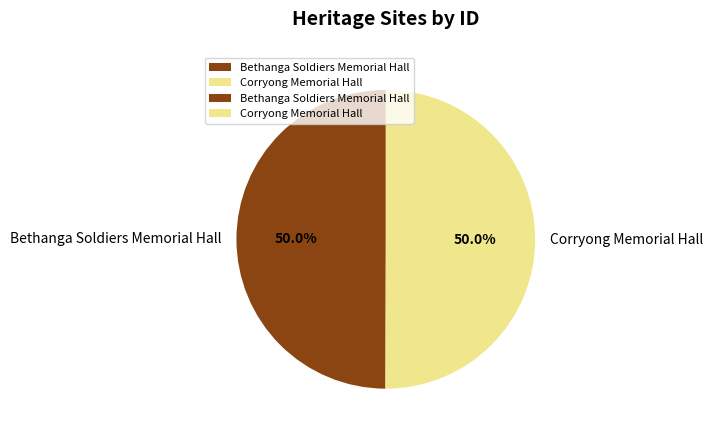

Is it true that Corryong Memorial Hall is 50% of the pie?

True